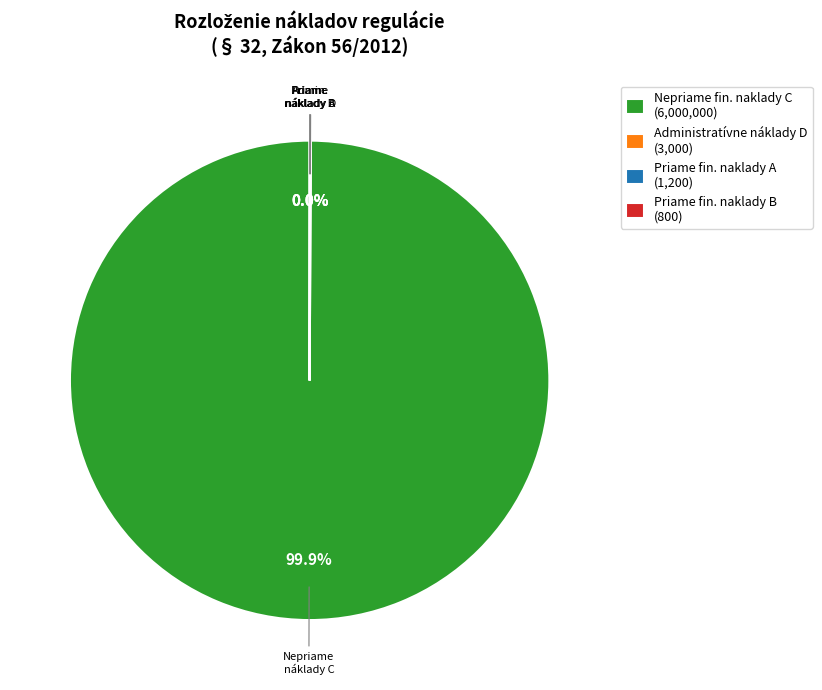

Which slice is the largest?

Nepriame fin. naklady C (6,000,000)